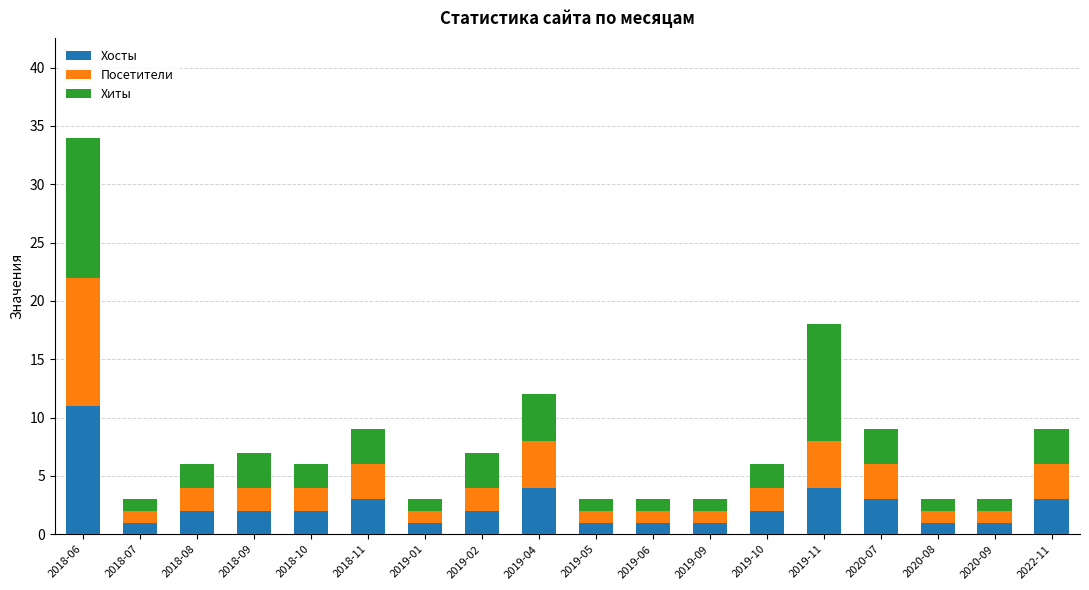

What is the total value across all series at 2019-04?

12